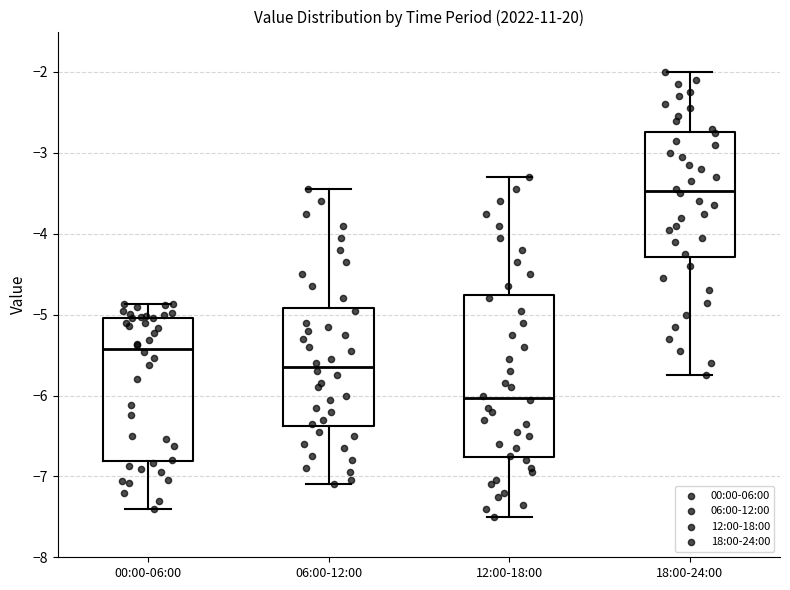

Where is the lower edge of the box for 00:00-06:00 on the y-axis? The values are not printed on the chart, so give them approximately, as read against the axis.

-6.8